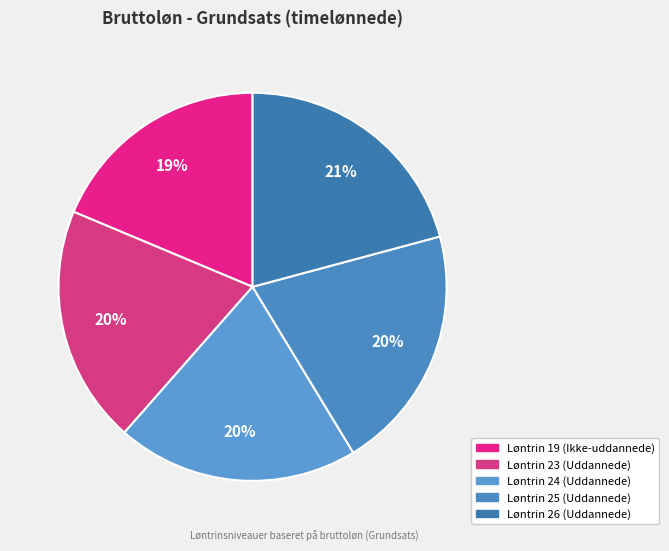

Does Løntrin 19 (Ikke-uddannede) account for over 50% of the chart?

No